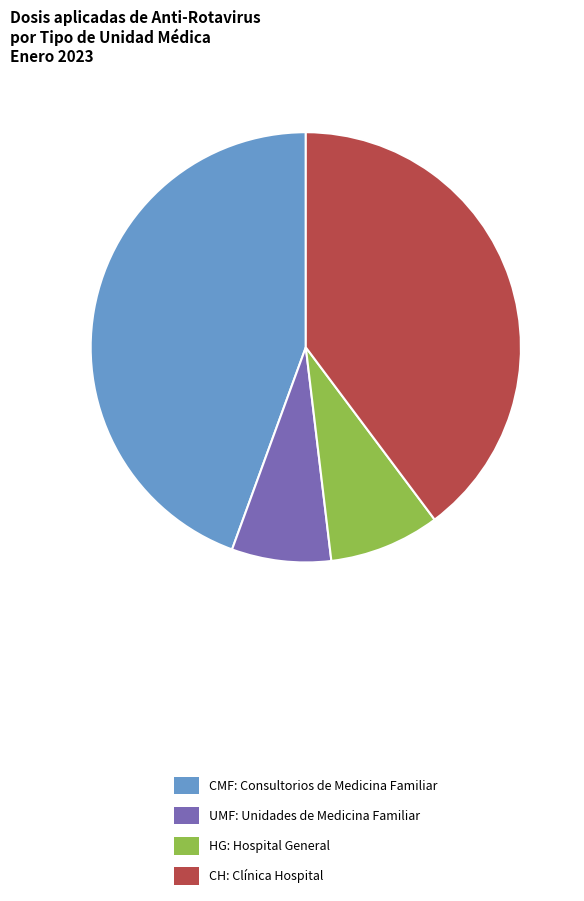

Is the sum of CH: Clínica Hospital and CMF: Consultorios de Medicina Familiar greater than half?

Yes